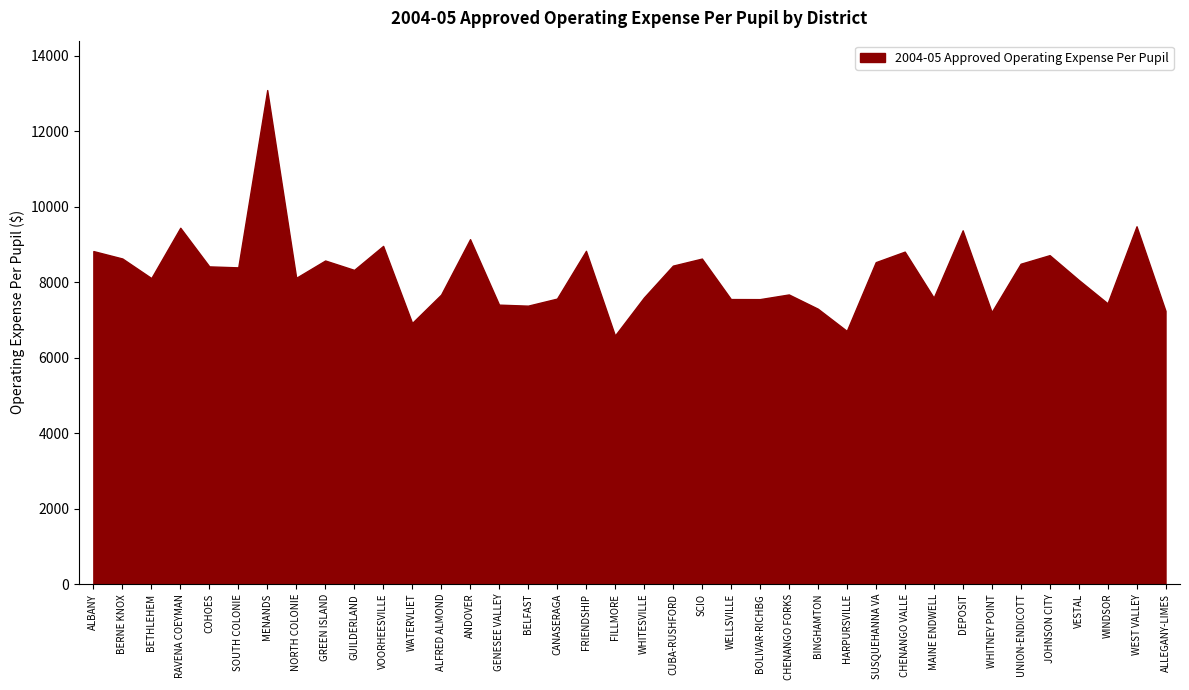

Which category has the highest value across all series?

MENANDS